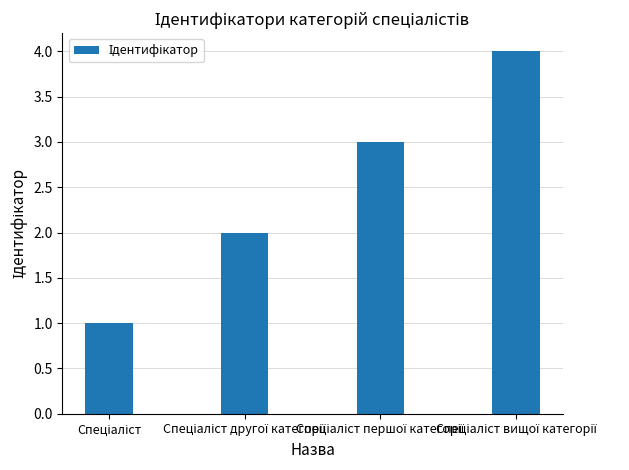

What is the smallest value displayed?

1